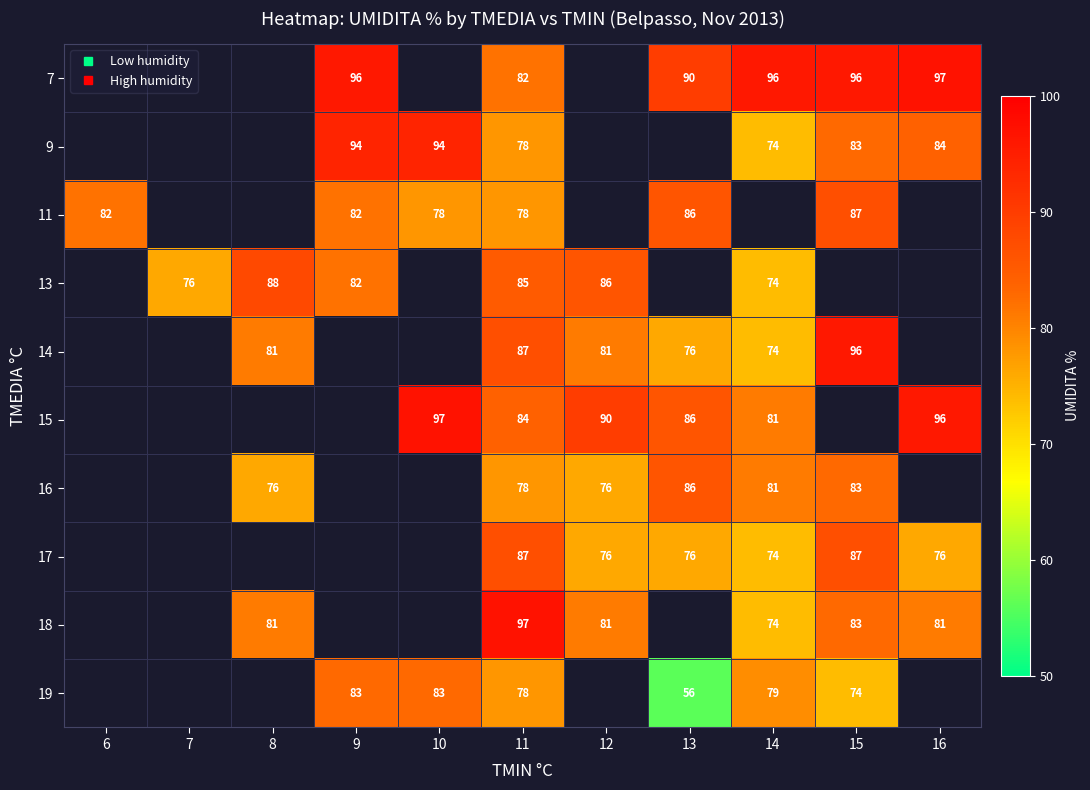

The 18 series shows 81.0 at 8. True or false?

True